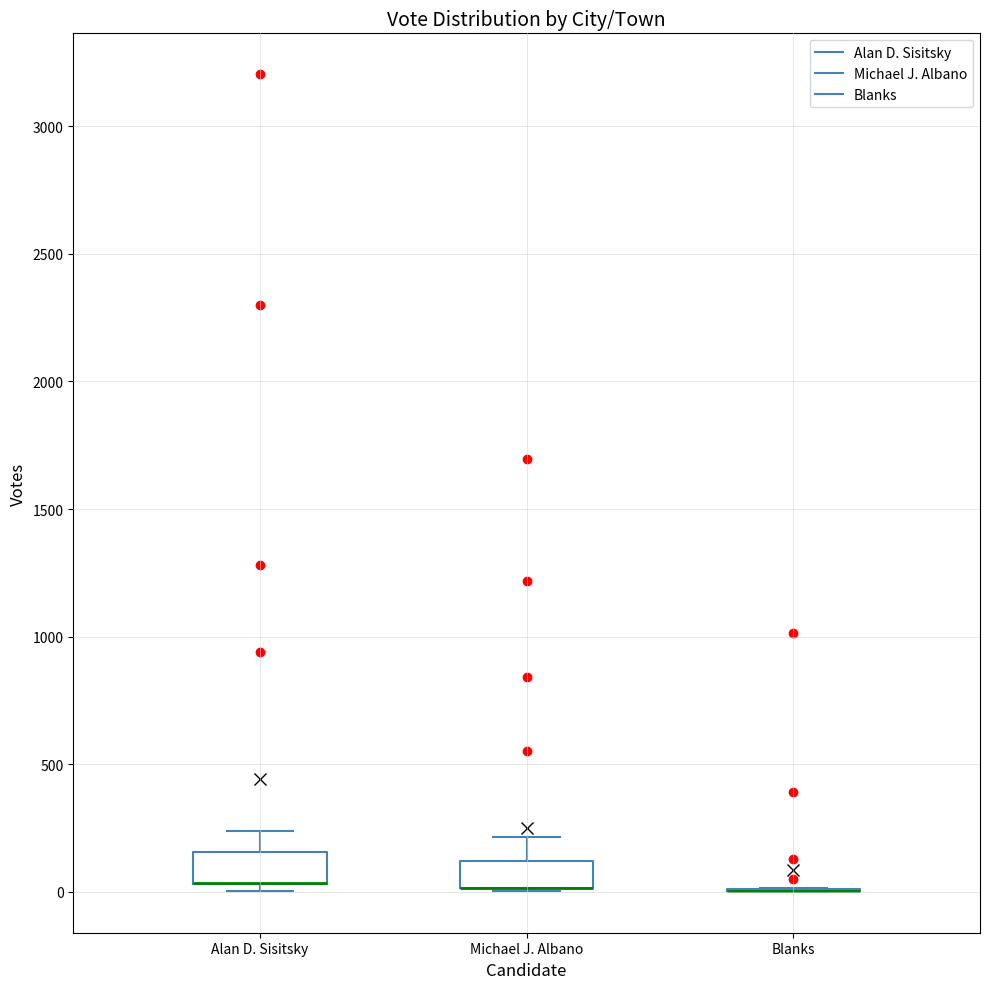

Reading left to right, transcribe this box plot: for each box, give where its median line is, the range the box spans, and where its two whiskers end, as read against the y-axis. The values are not printed on the chart, so give them approximately, as read against the axis.

Alan D. Sisitsky: median 50 (drawn on the box's lower edge), box 50 to 150, whiskers 0 to 250
Michael J. Albano: median 0 (drawn on the box's lower edge), box 0 to 100, whiskers 0 to 200
Blanks: box collapsed to a line at 0, whiskers 0 to 0